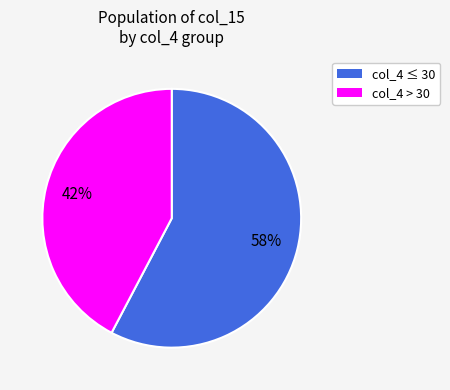

Is there a majority slice in this chart?

Yes